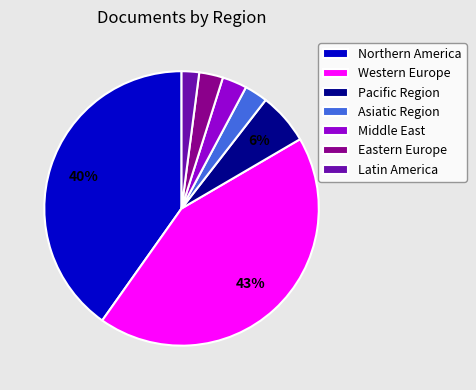

The Asiatic Region slice represents 3% of the pie. True or false?

True